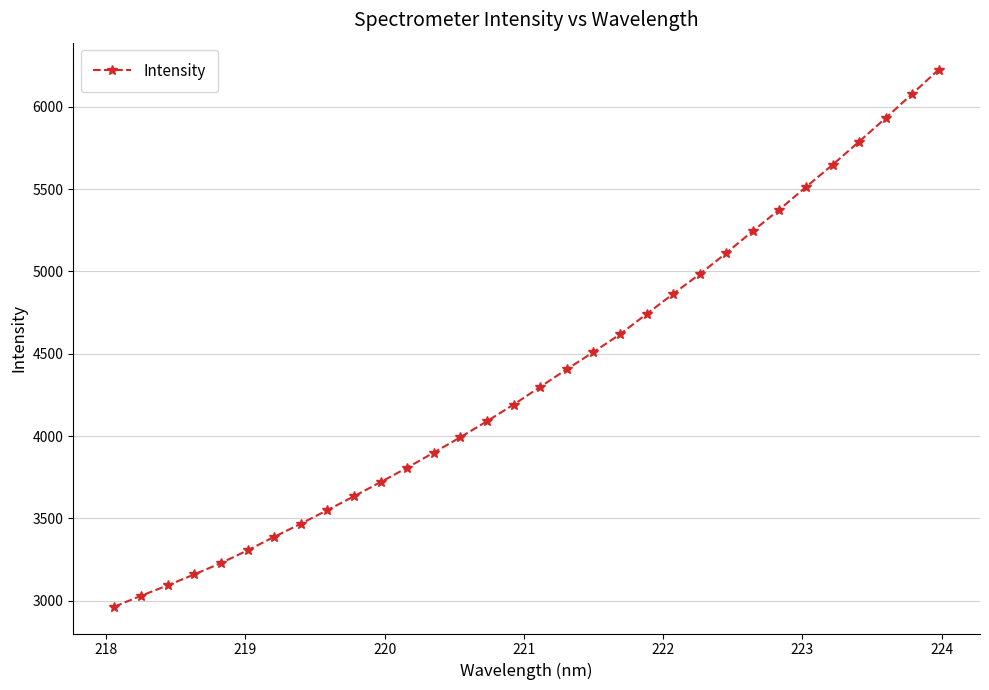

What is the value of the 29th point from the left?

5788.2